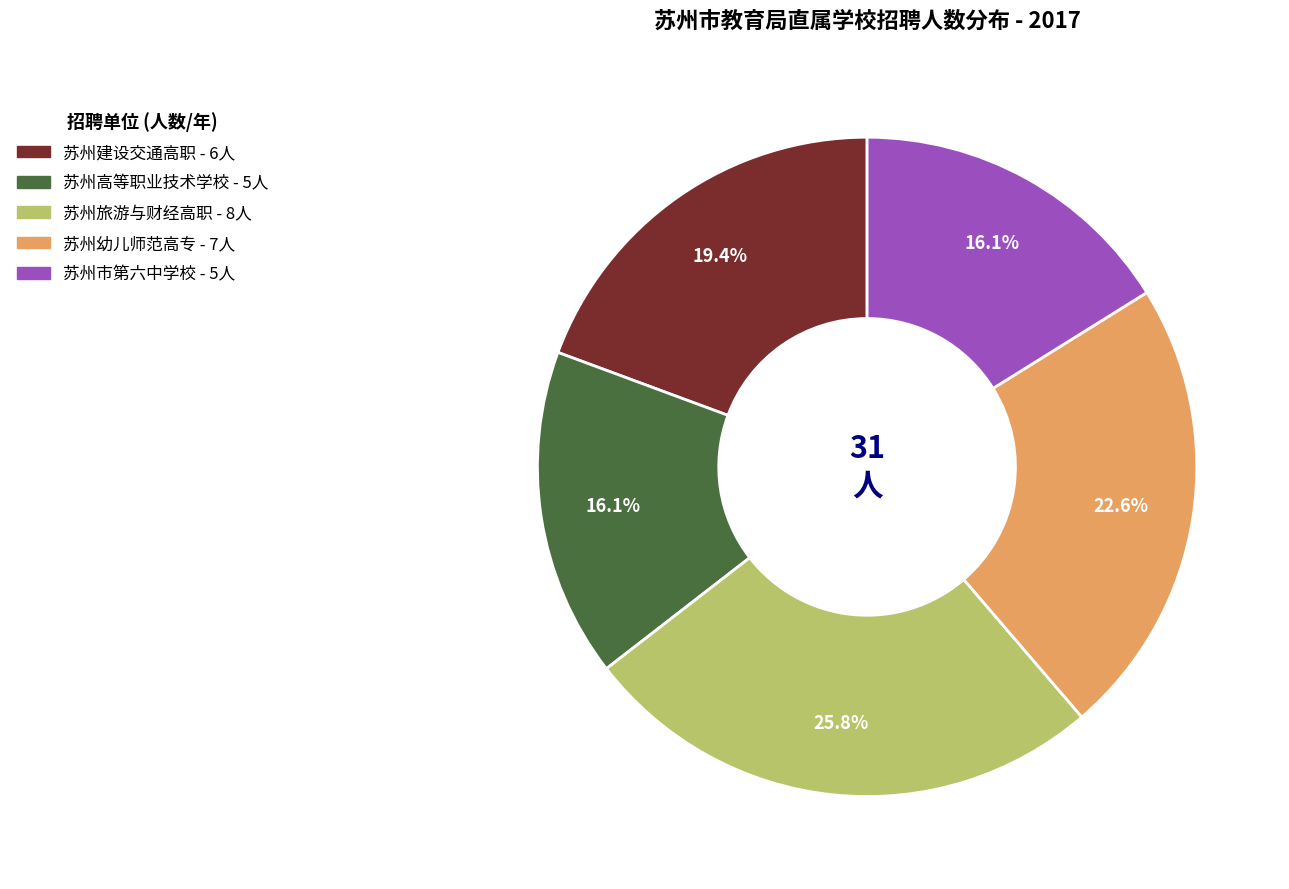

Is there any slice that represents more than half of the pie?

No